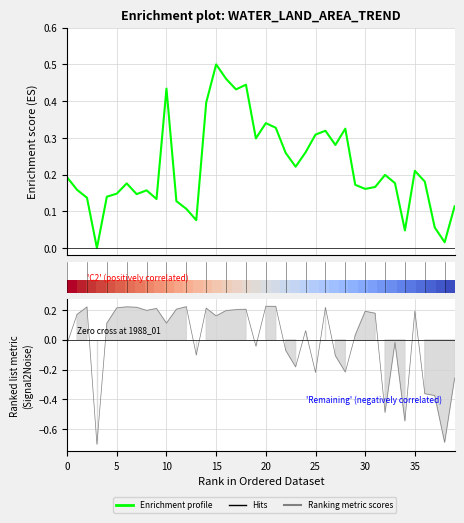

In Enrichment profile, how many points are lower than both neighbors (excluding endpoints)?

11